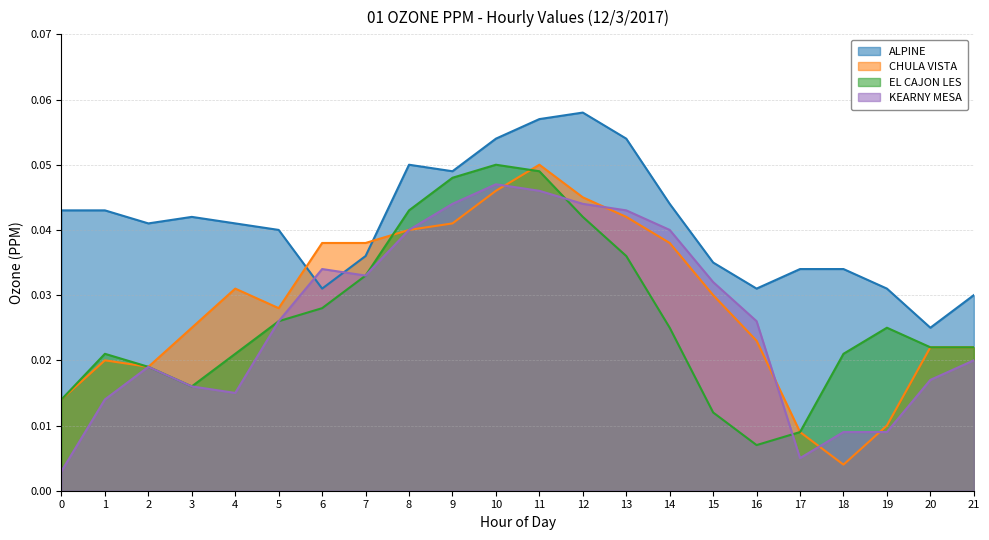

Where is the first local minimum for EL CAJON LES?

3